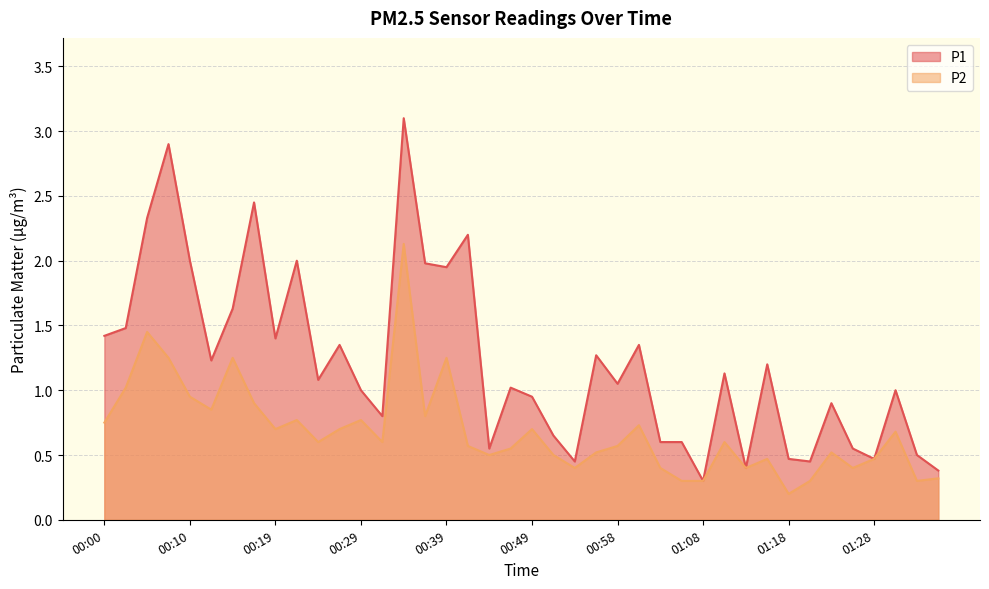

Is the value of P2 at 01:21 greater than the value of P1 at 00:02?

No